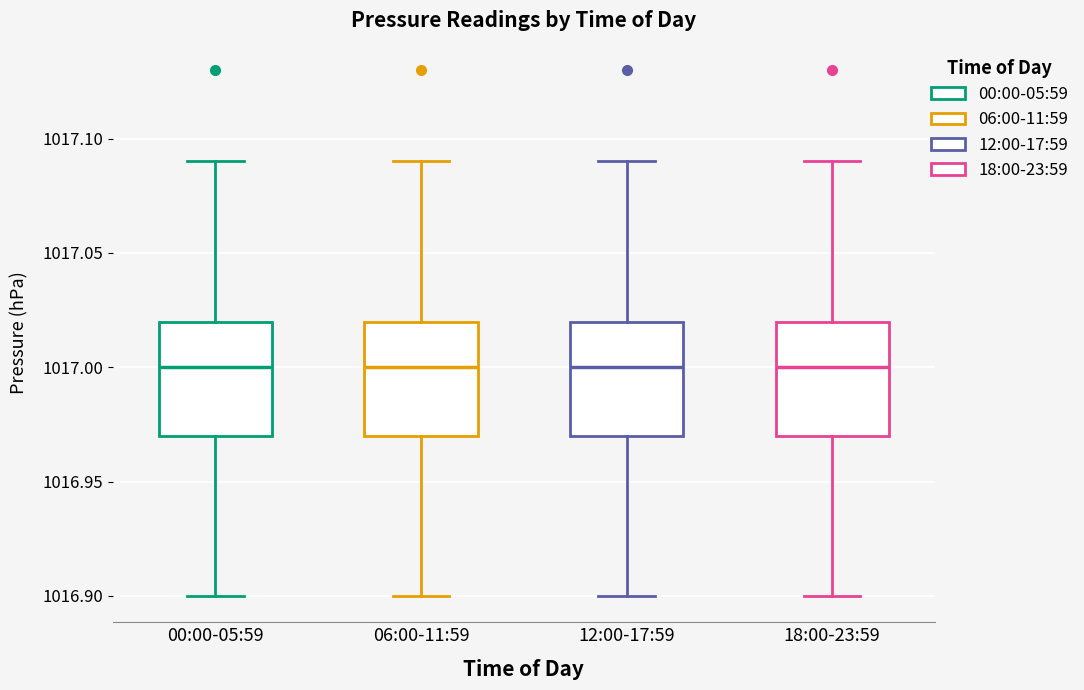

Where does the median line of the box for 18:00-23:59 sit on the y-axis? The values are not printed on the chart, so give them approximately, as read against the axis.

1017.00